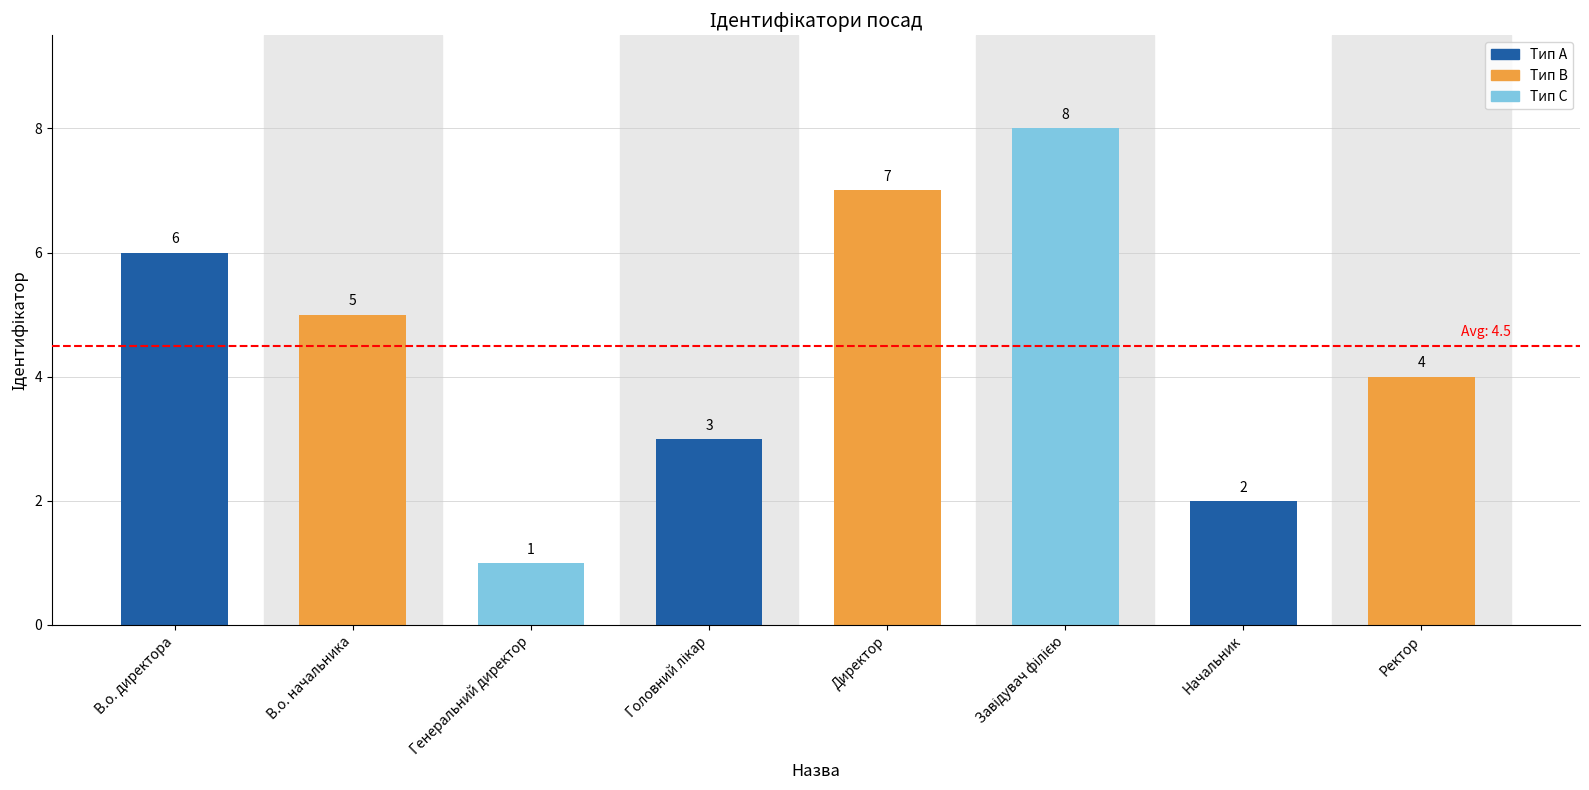

Count the values in the range 3 to 7.

5